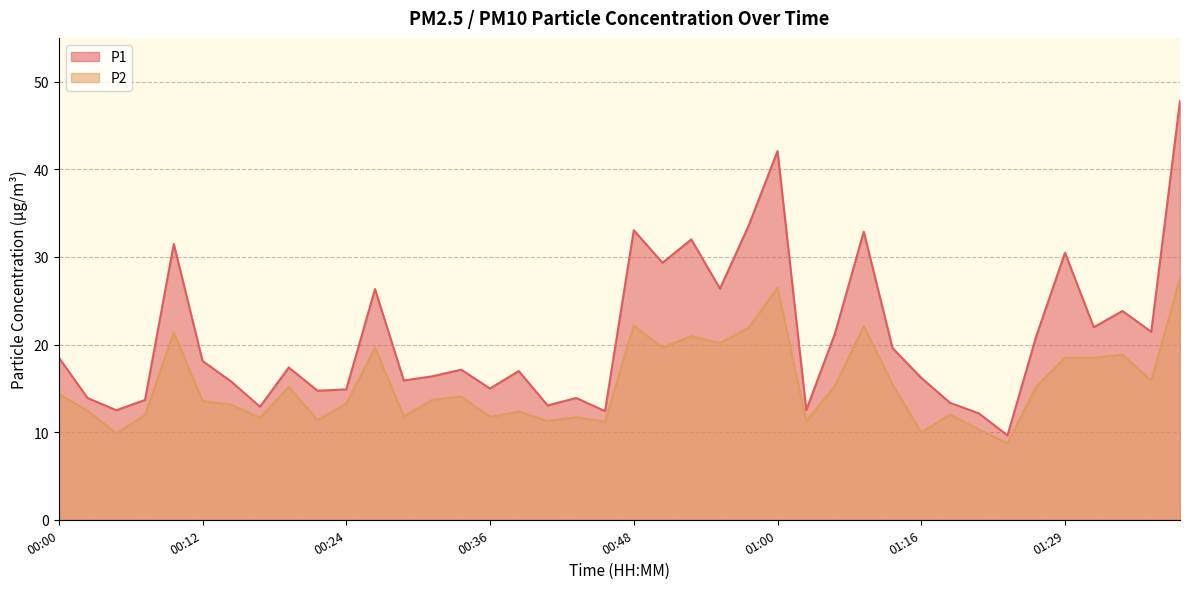

What is the average value of the P1 series?

20.8